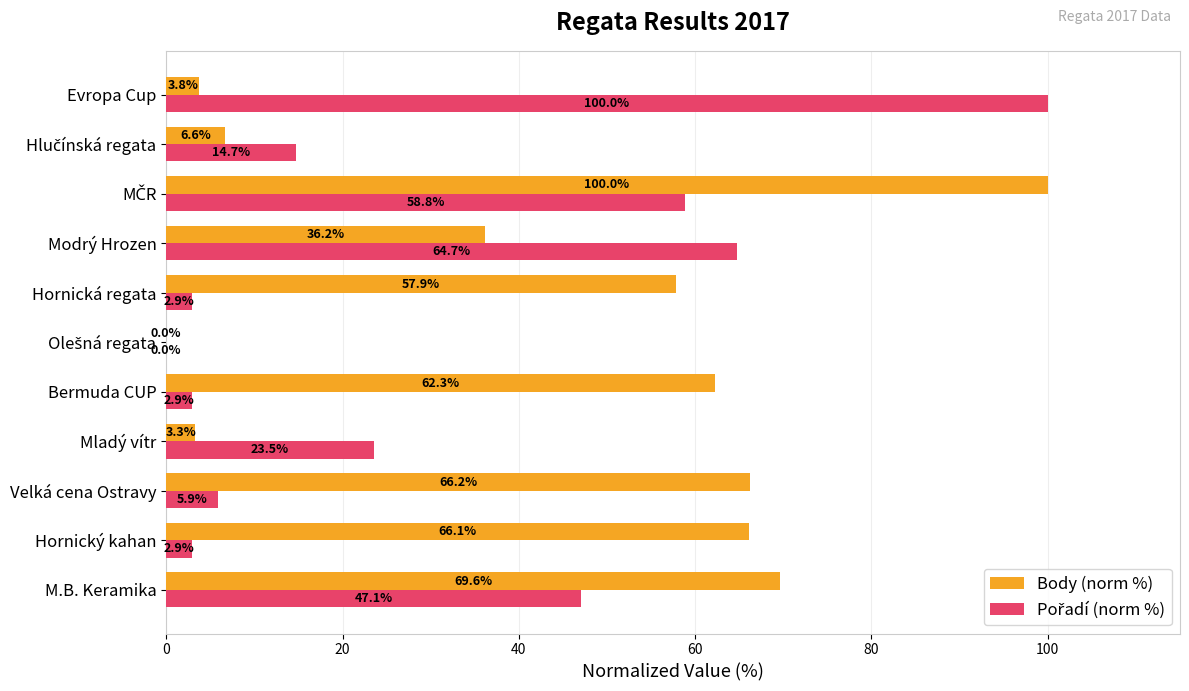

Which series changed the most between Bermuda CUP and Hornická regata?

Body (norm %)